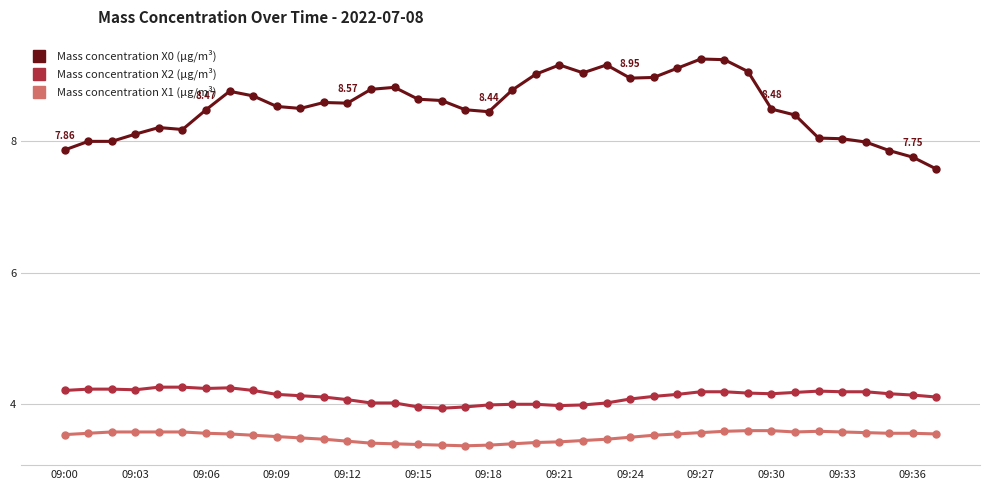

True or false: Mass concentration X1 (μg/m³) and Mass concentration X0 (μg/m³) cross at least once.

False